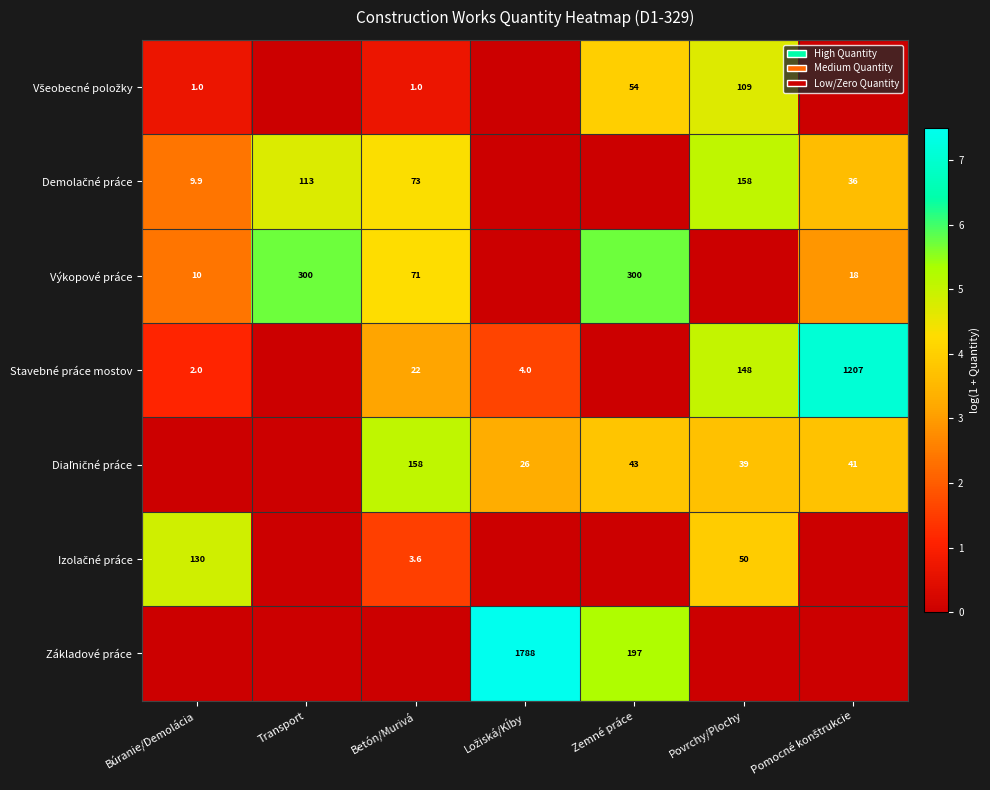

Is the value of Výkopové práce at Búranie/Demolácia greater than the value of Stavebné práce mostov at Betón/Murivá?

No